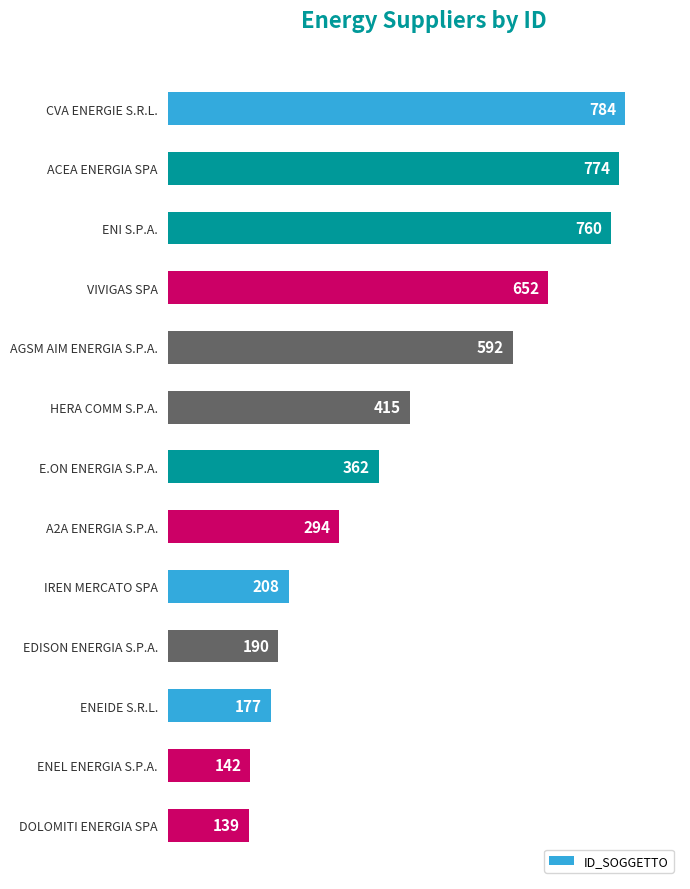

Between HERA COMM S.P.A. and AGSM AIM ENERGIA S.P.A., which is larger?

AGSM AIM ENERGIA S.P.A.